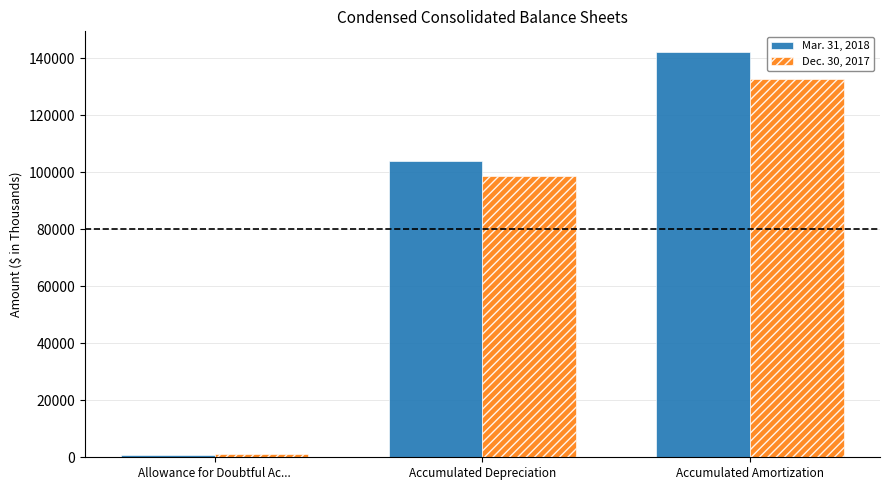

Which category has the lowest value across all series?

Allowance for Doubtful Ac...